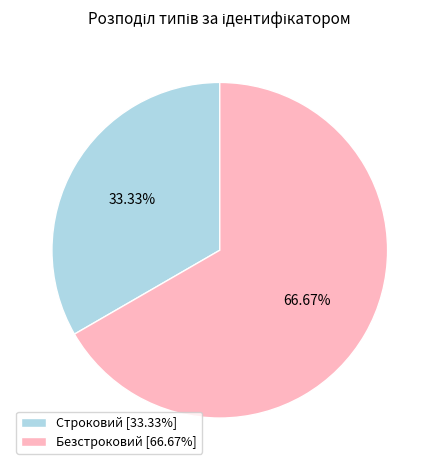

True or false: Строковий accounts for 33% of the total.

True